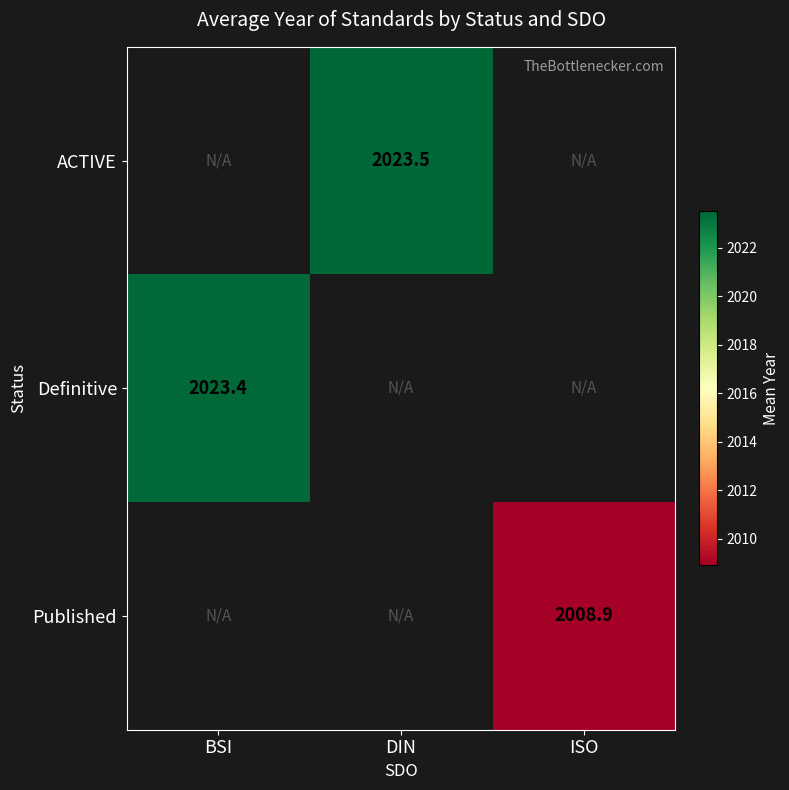

What is the maximum value shown in the chart?

2023.5